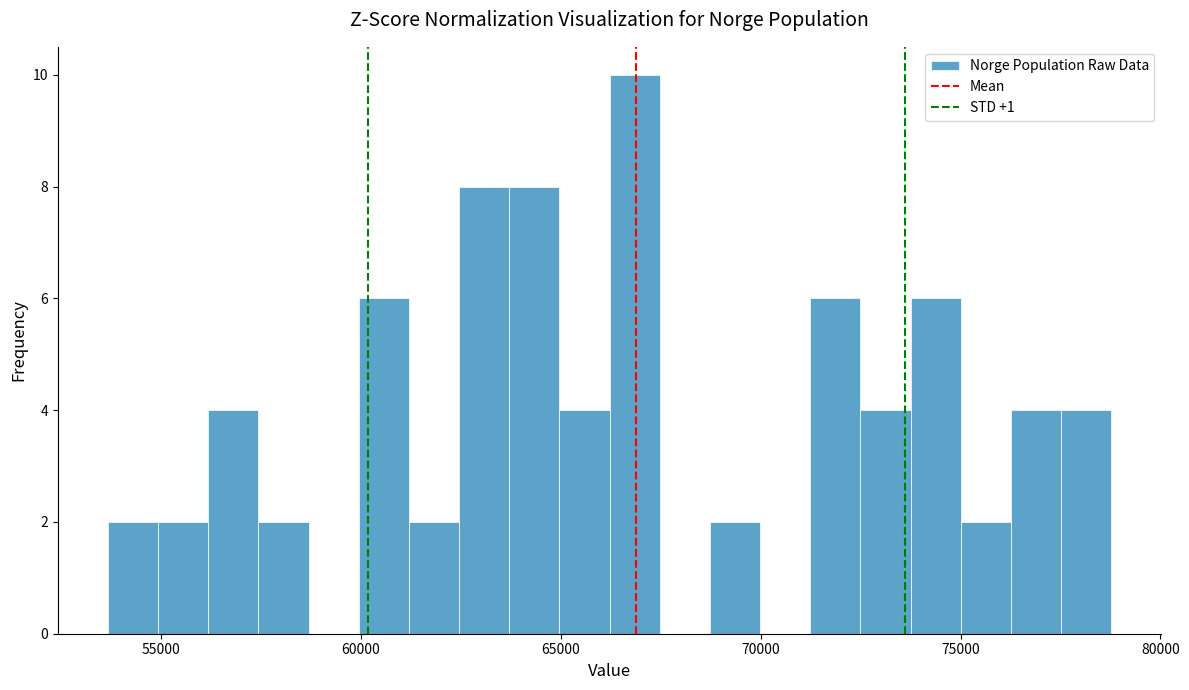

Read against the x-axis, roughly where is the centre of the tallest bar?

67000